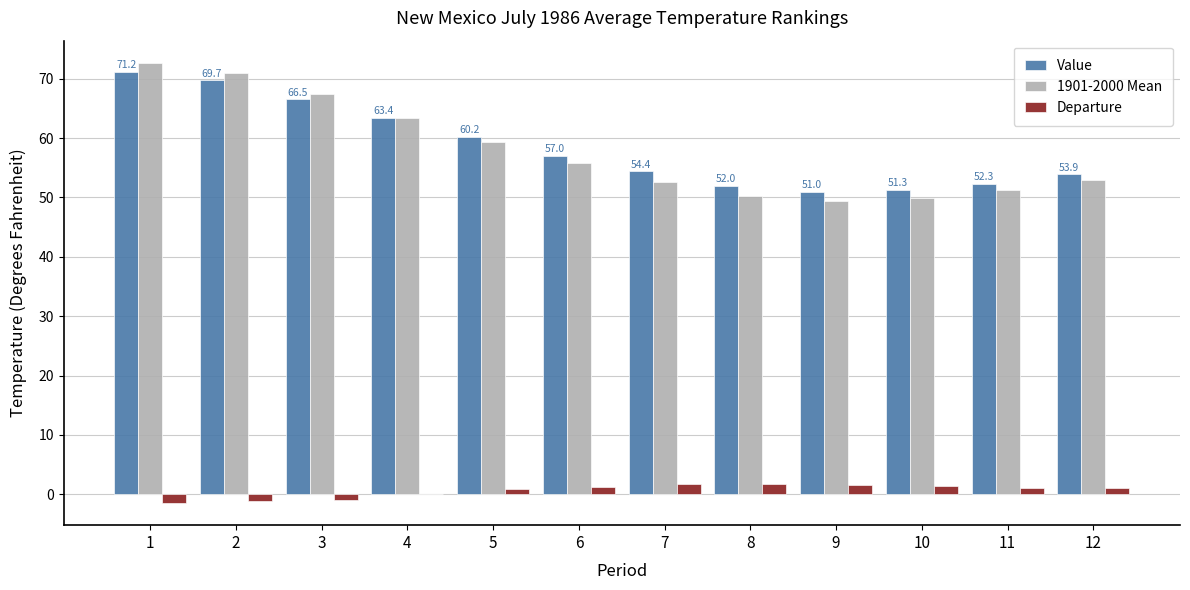

Where does the Value series first go above 57?

1